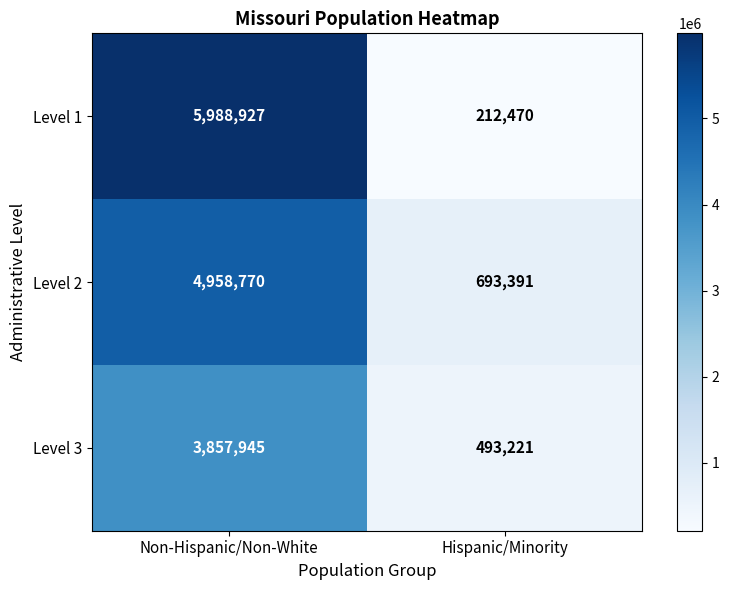

List the series in order of their peak value, highest first.

Level 1, Level 2, Level 3